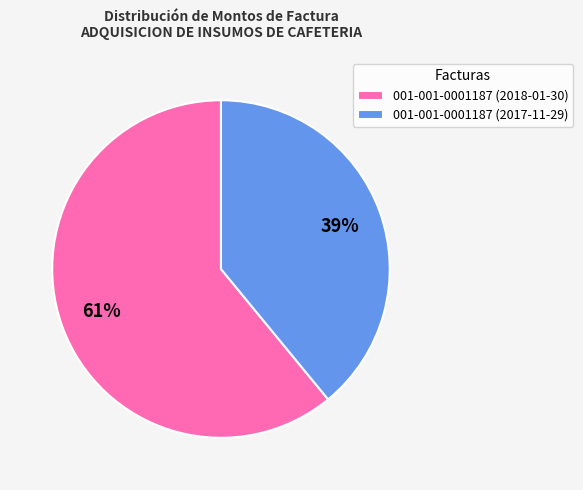

Rank the categories by value from highest to lowest.

001-001-0001187 (2018-01-30), 001-001-0001187 (2017-11-29)